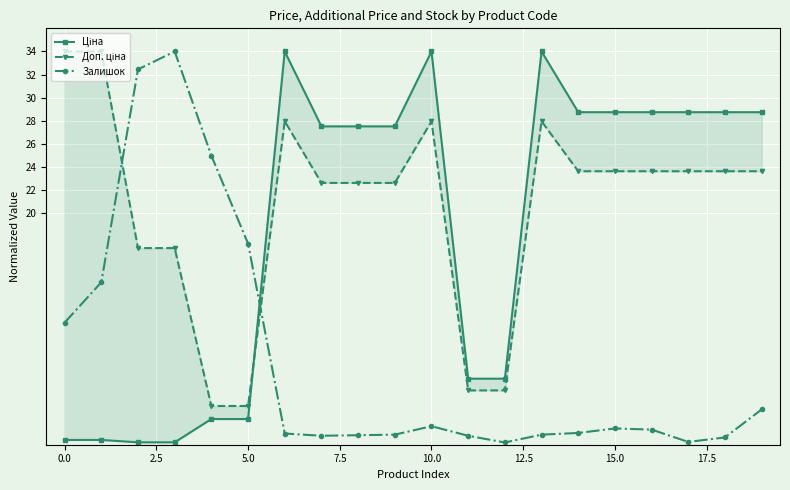

Reading left to right, list all the values displayed in this chart.

Ціна: 0.4	0.4	0.2	0.2	2.2	2.2	34.0	27.5	27.5	27.5	34.0	5.7	5.7	34.0	28.7	28.7	28.7	28.7	28.7	28.7
Доп. ціна: 34.0	34.0	17.0	17.0	3.3	3.3	28.0	22.6	22.6	22.6	28.0	4.7	4.7	28.0	23.6	23.6	23.6	23.6	23.6	23.6
Залишок: 10.6	14.0	32.5	34.0	25.0	17.4	1.0	0.8	0.8	0.9	1.6	0.8	0.2	0.9	1.0	1.4	1.3	0.2	0.6	3.1